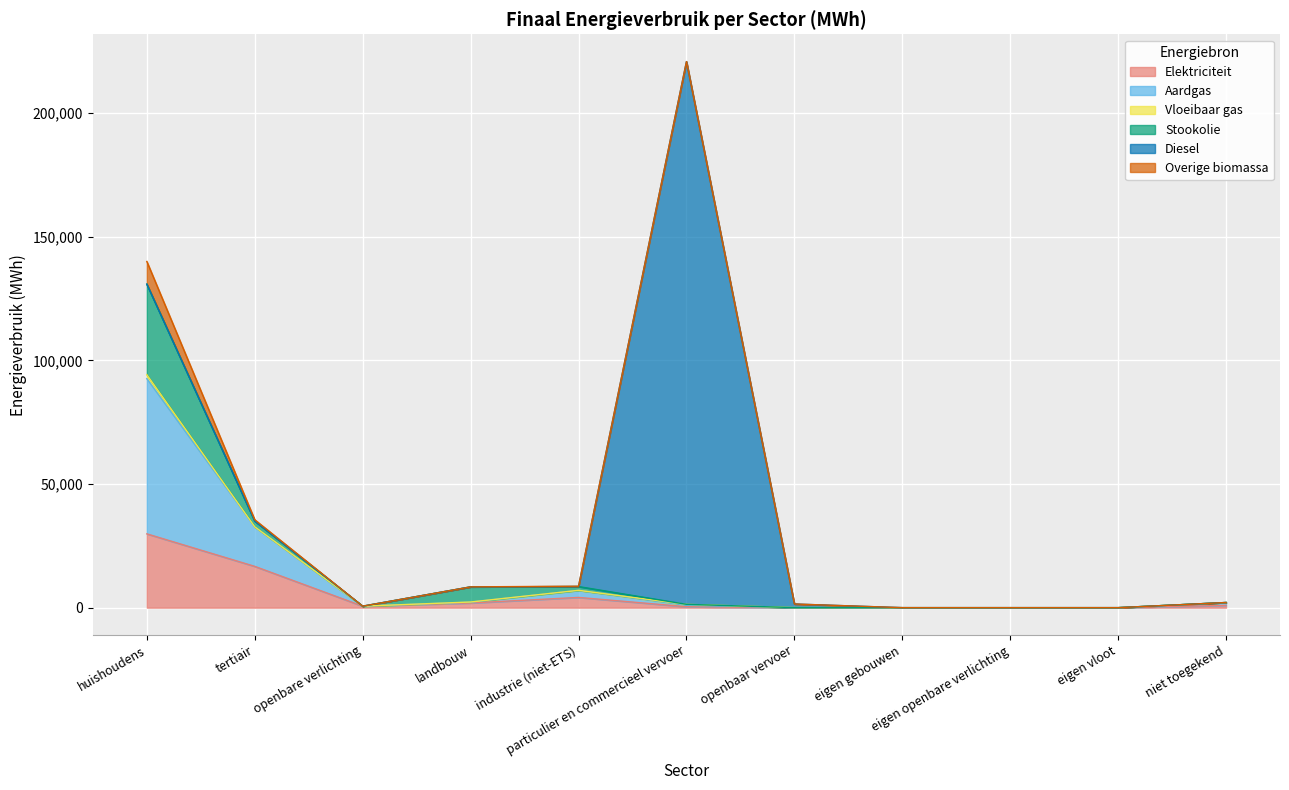

How many lines are shown in the chart?

6